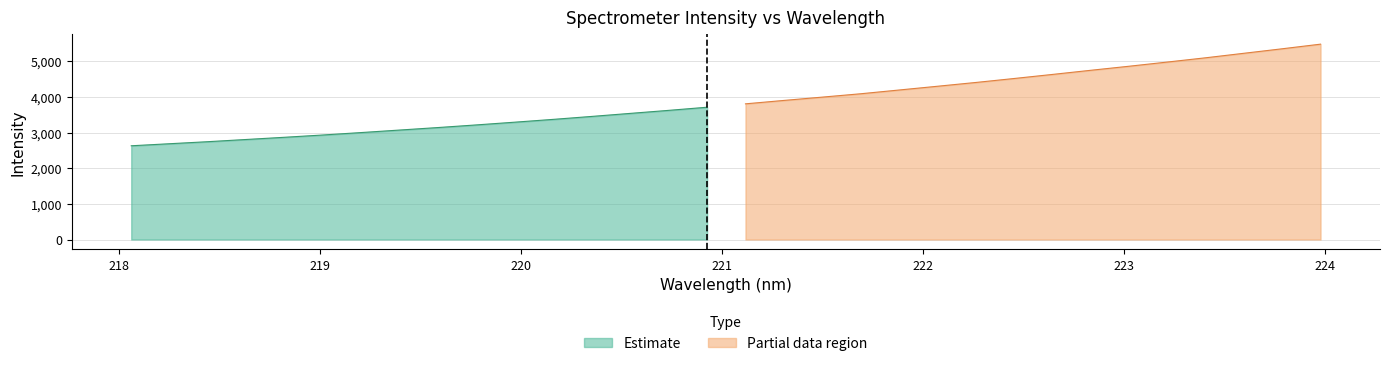

True or false: the data shows 2933.0 at 219.0156.

True